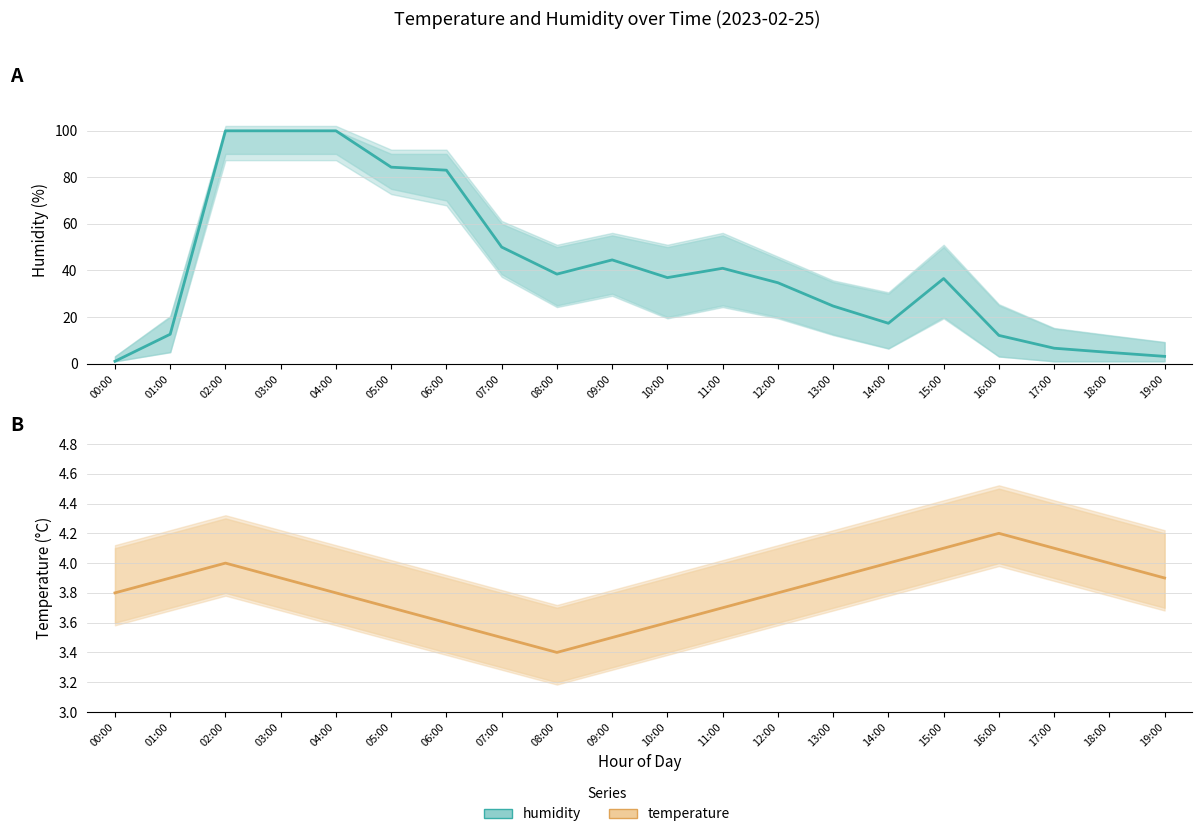

How many values in the humidity series exceed 36?

11